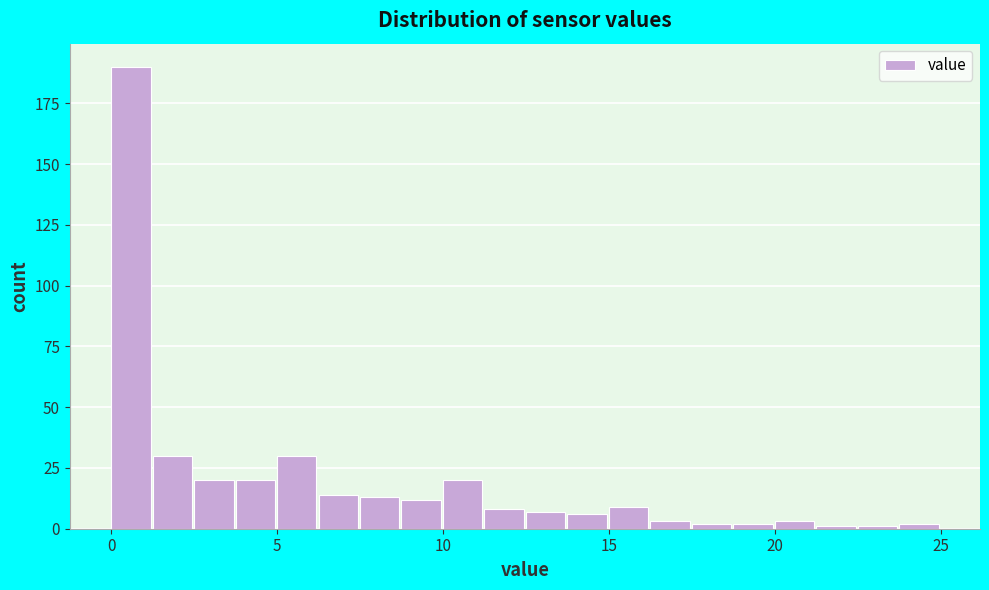

Around what value on the x-axis is the tallest bar? Give the approximate position of its centre, as read against the axis.

0.5